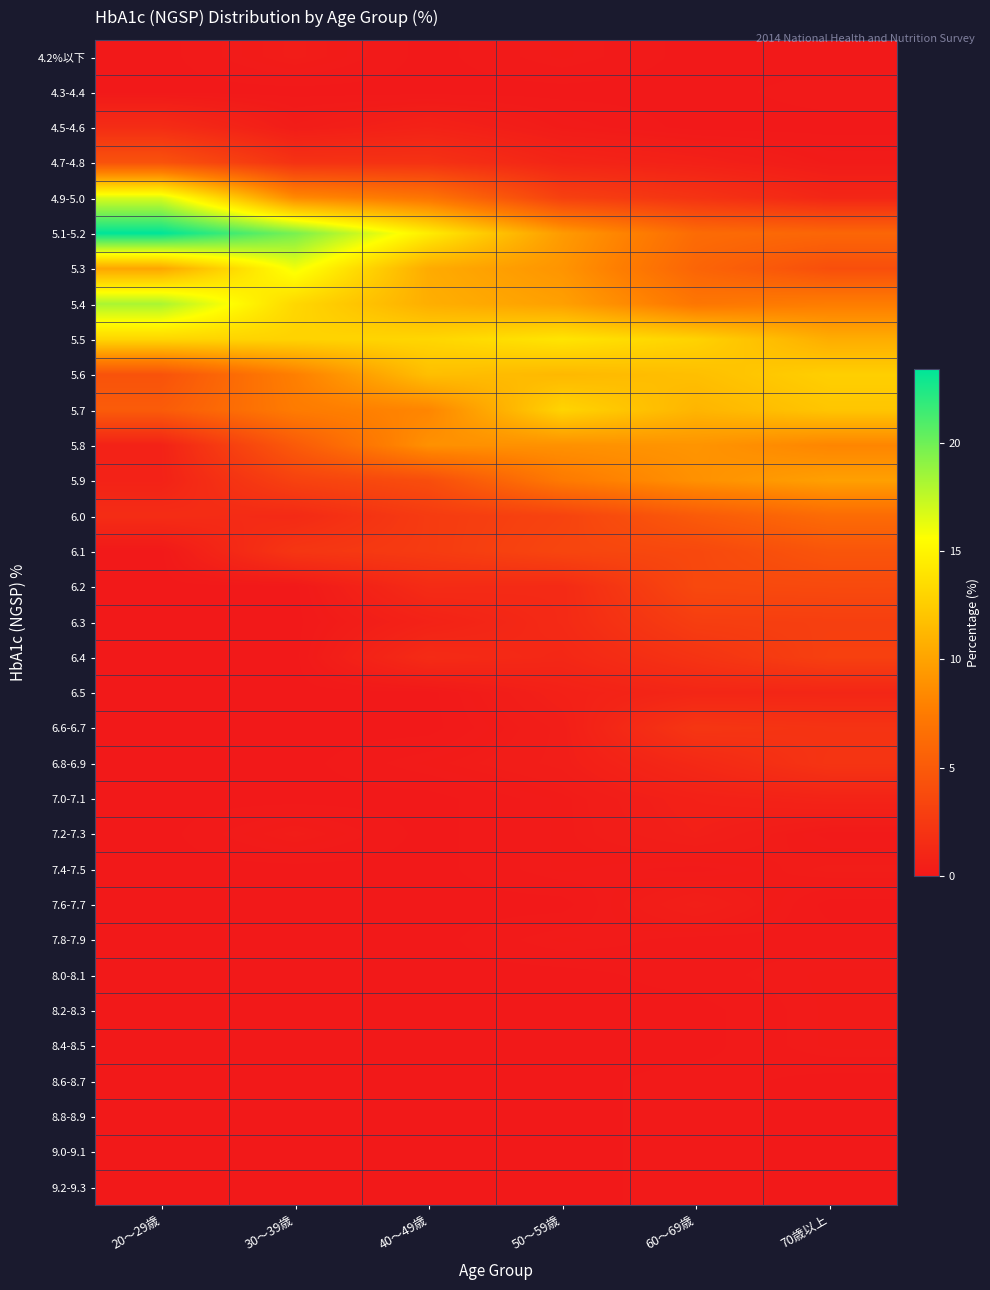

Which series has the largest total across all categories?

5.1-5.2